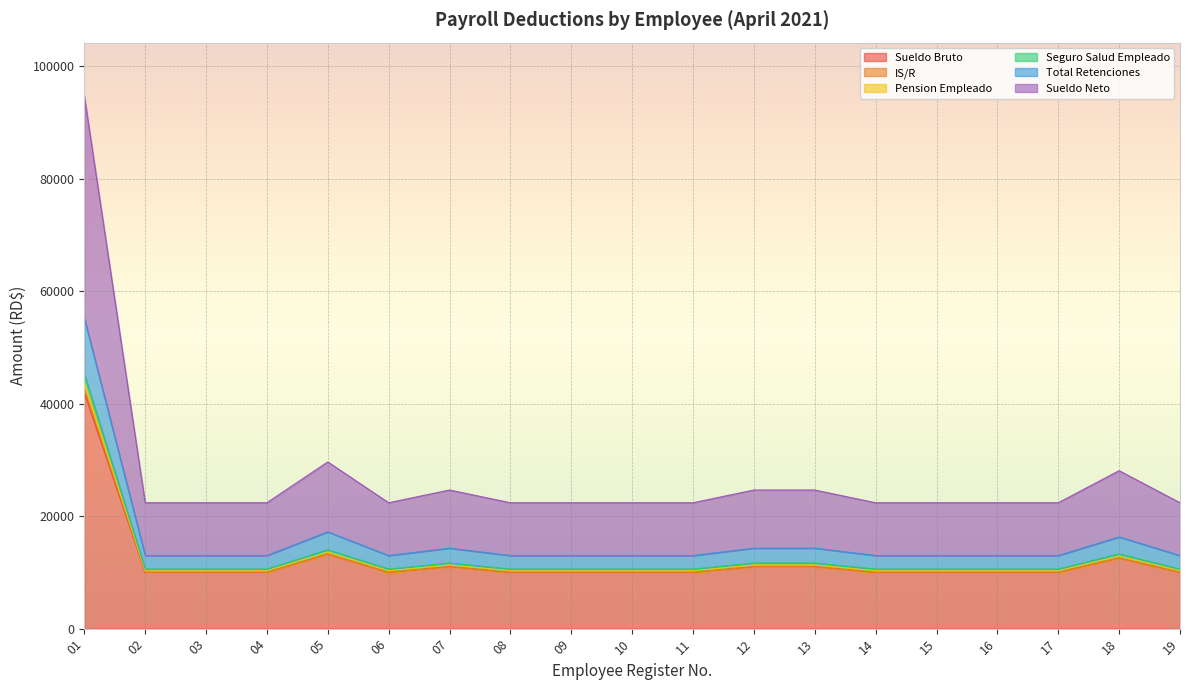

What is the value of the Sueldo Neto point at the 8th from the left?

10287.0